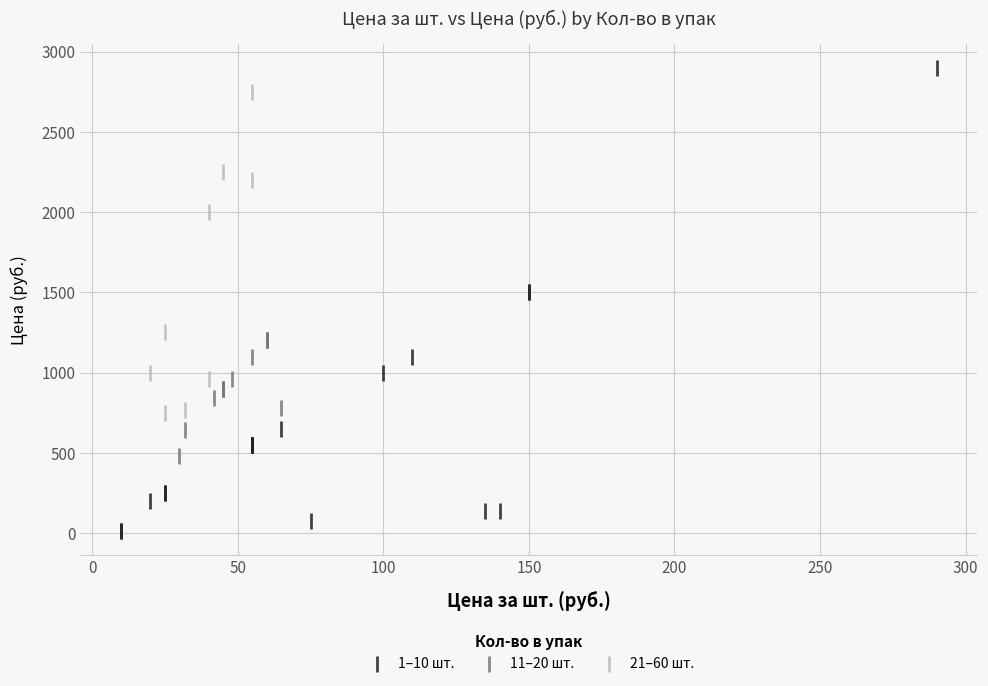

Which series contains the lowest Y value?

1–10 шт.